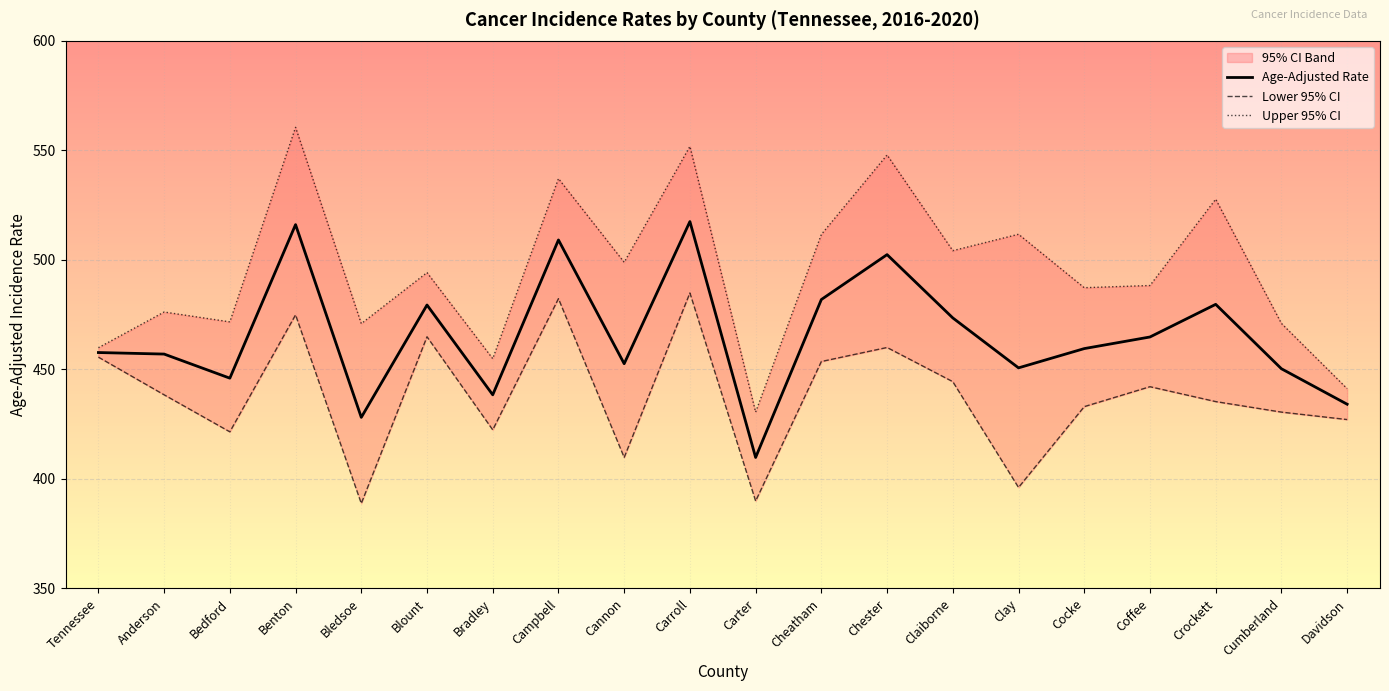

What is the total value across all series at Anderson?

1371.6